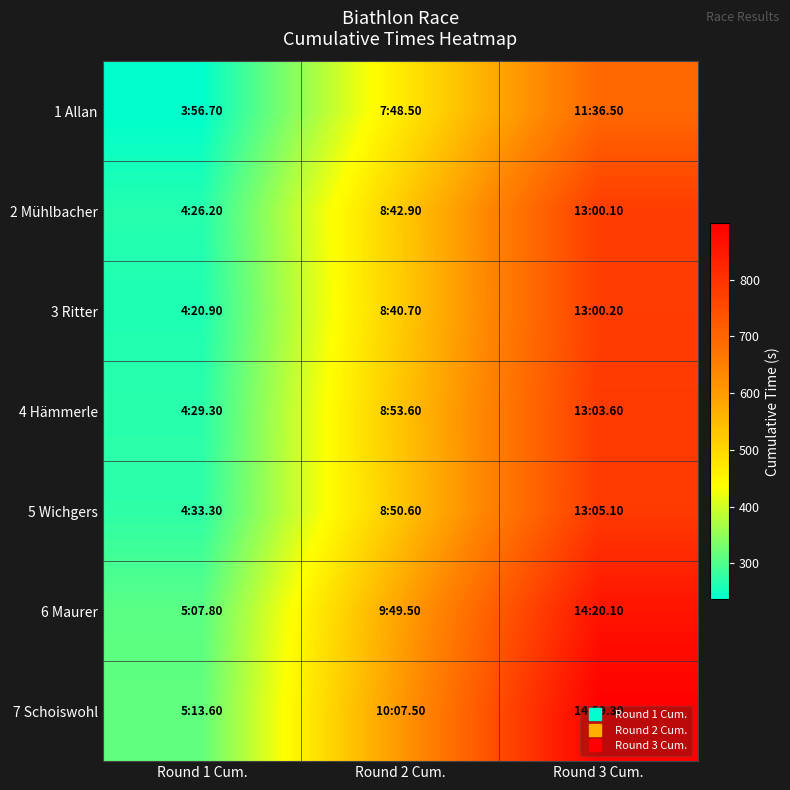

At which category is the sum across all series the highest?

Round 3 Cum.